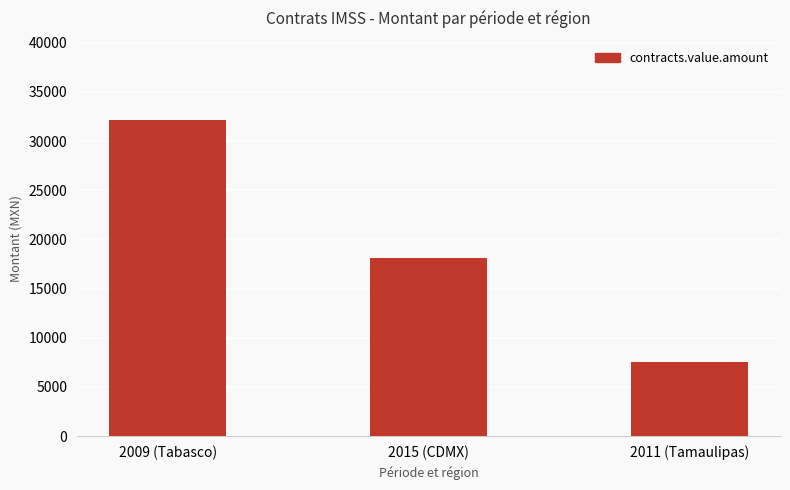

The value at 2009 (Tabasco) is 32162.9. True or false?

True